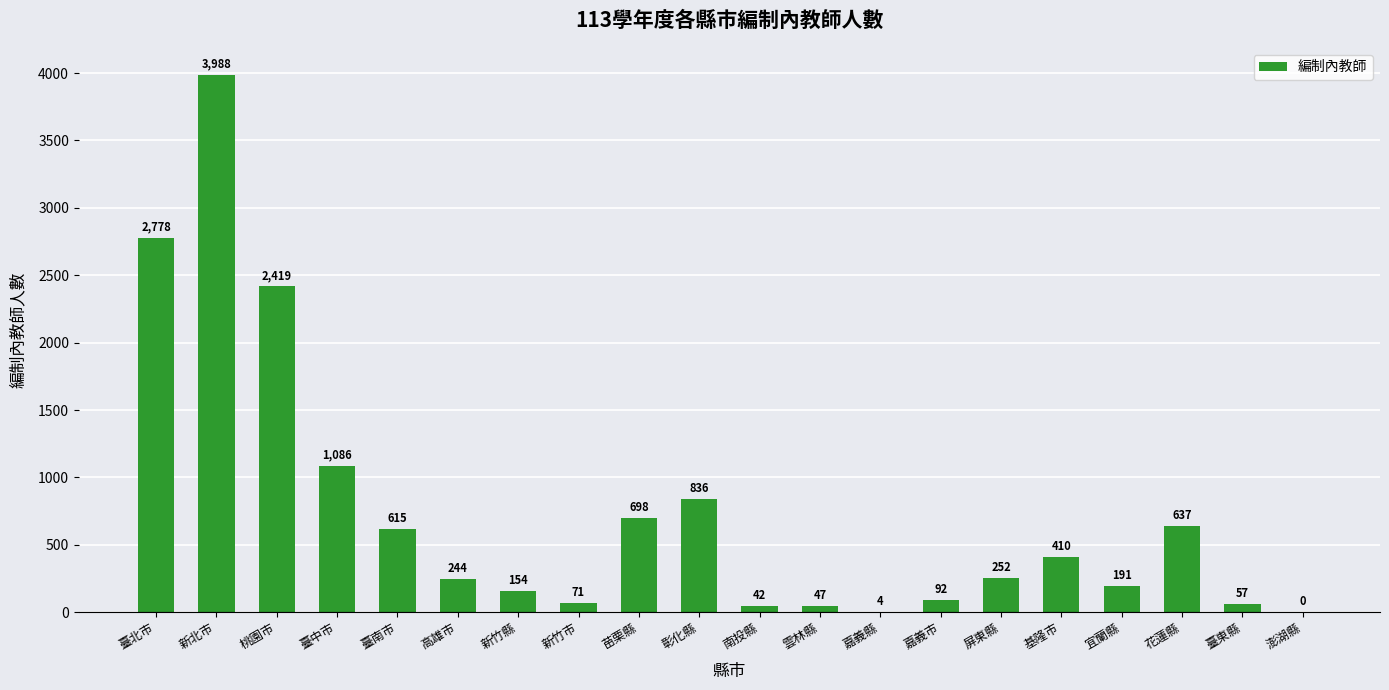

True or false: the data shows 836 at 彰化縣.

True